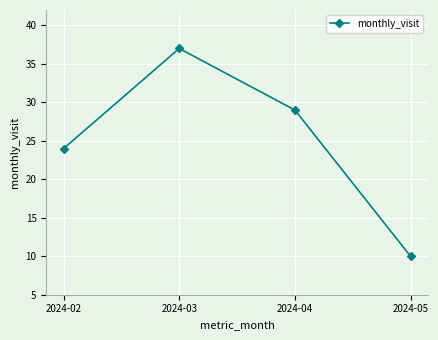

Reading left to right, list all the values displayed in this chart.

24	37	29	10